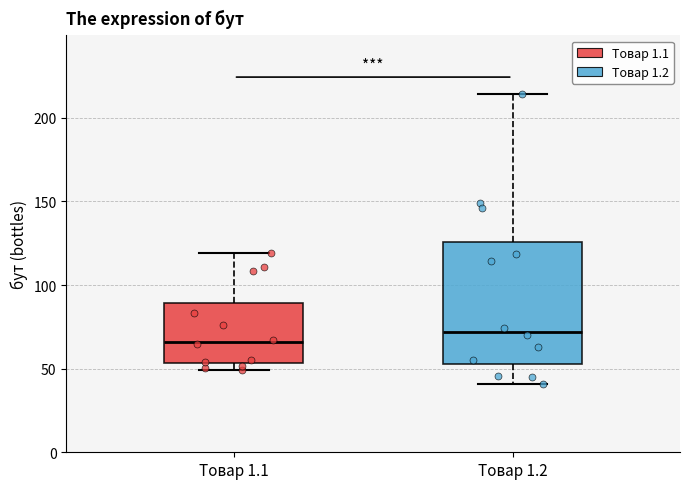

Reading left to right, read every box against the y-axis: the position of its median line, the range the box covers, and the ends of its whiskers. The values are not printed on the chart, so give them approximately, as read against the axis.

Товар 1.1: median 65, box 55 to 90, whiskers 50 to 120
Товар 1.2: median 70, box 55 to 125, whiskers 40 to 215